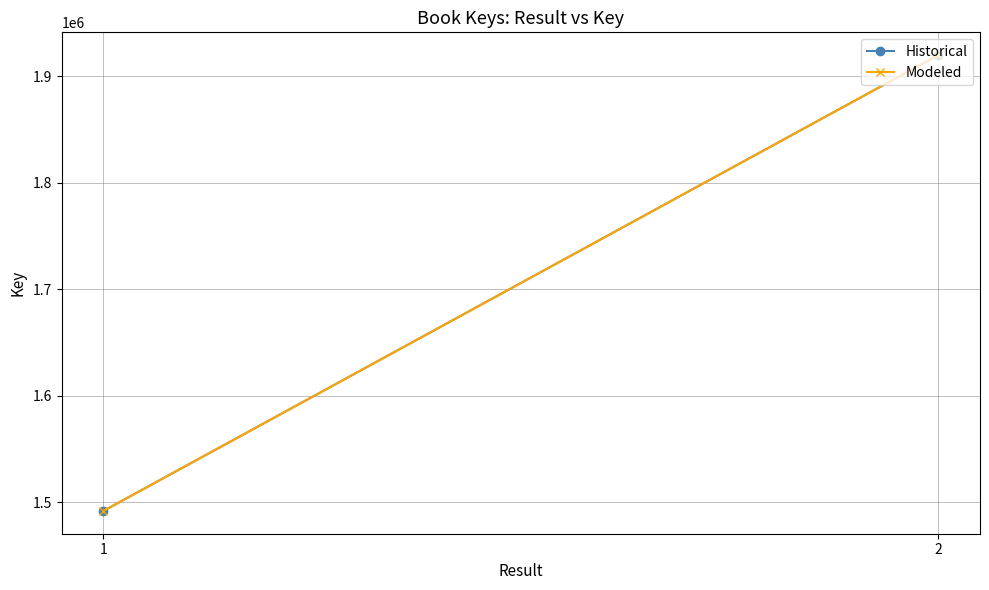

Reading left to right, transcribe all the data shown in this chart.

Historical: 1=1491711	2=1920004
Modeled: 1=1491711	2=1920004